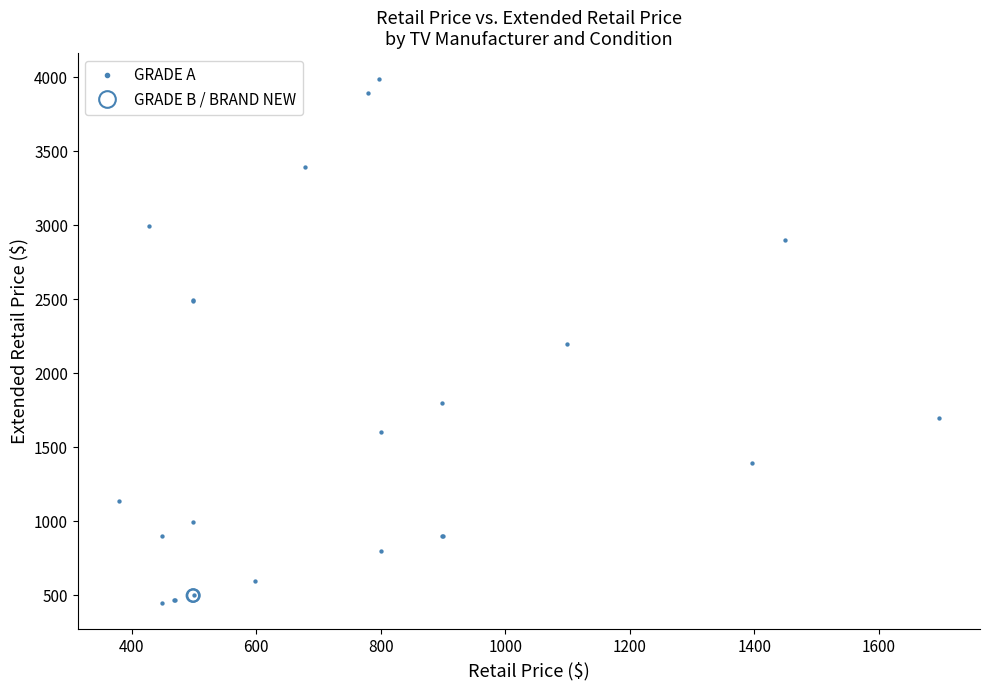

Which series contains the highest Y value?

GRADE A